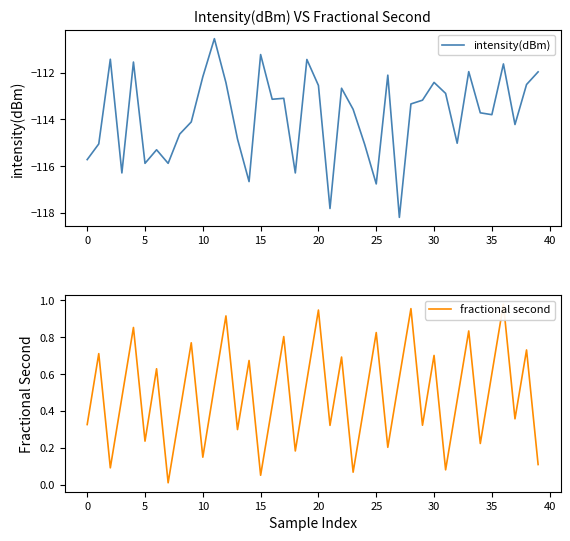

What is the sum of the fractional second values at 35 and 20?

1.6